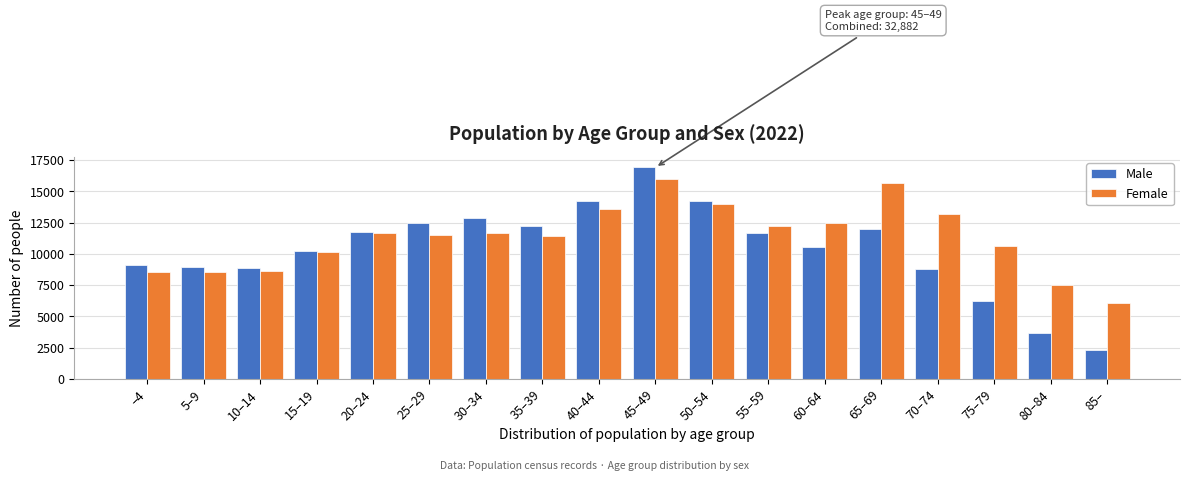

What is the difference between the highest and lowest values at 60–64?

1962